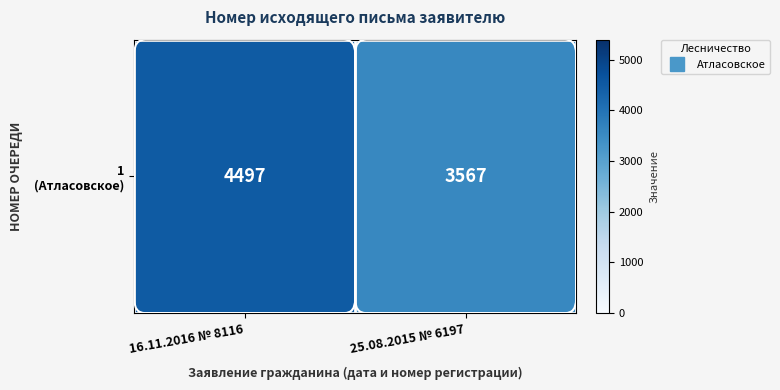

What is the difference between the maximum and minimum values?

930